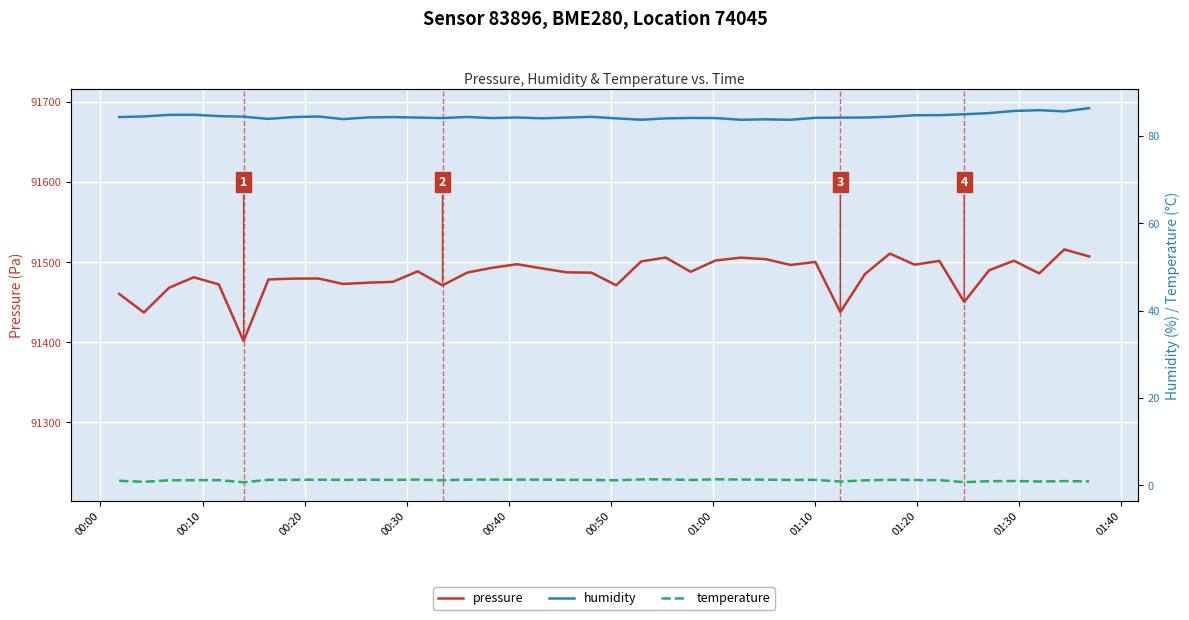

What is the lowest value of the pressure series?

91401.5